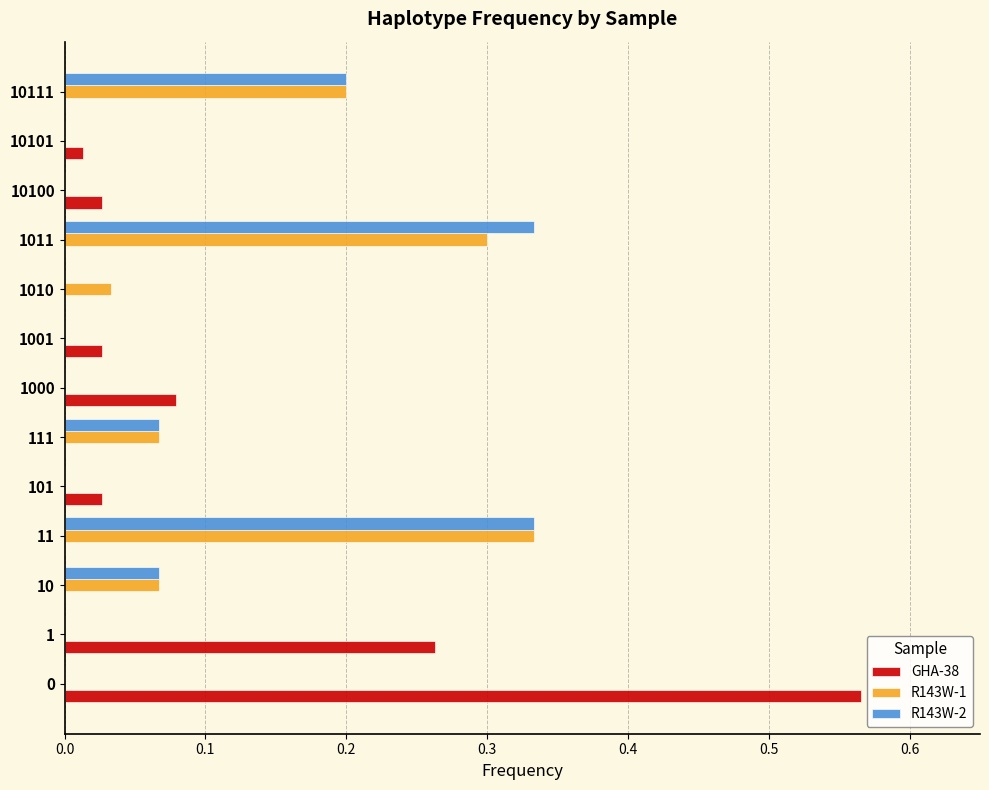

Is the value of R143W-2 at 101 greater than the value of R143W-1 at 1010?

No